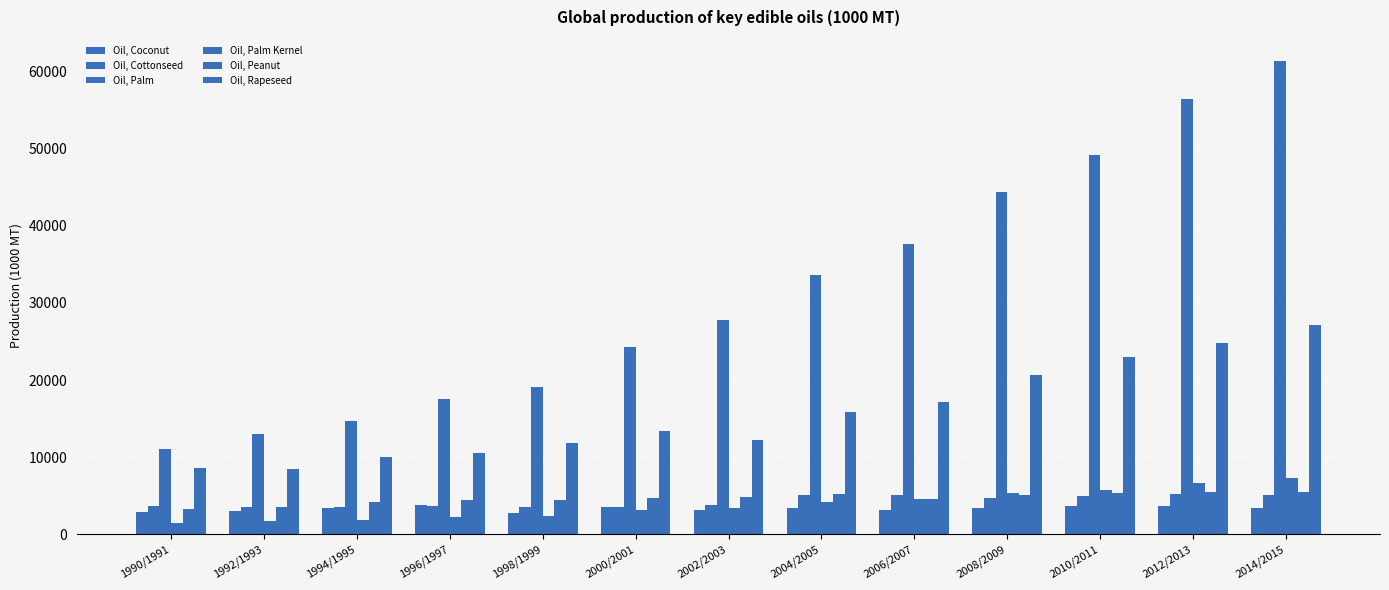

The Oil, Cottonseed series shows 803 at 1996/1997. True or false?

False